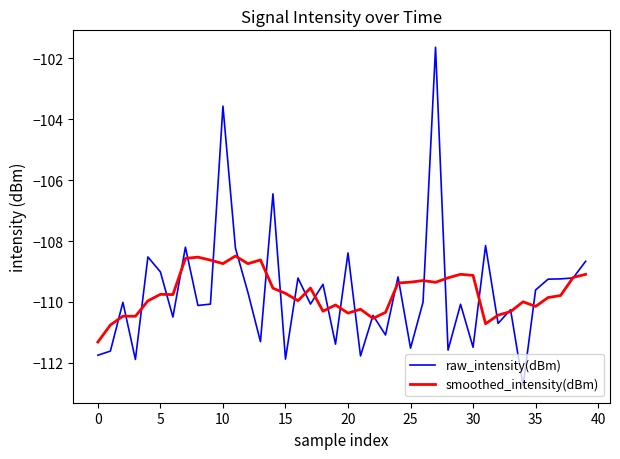

What is the smallest value displayed?

-112.8